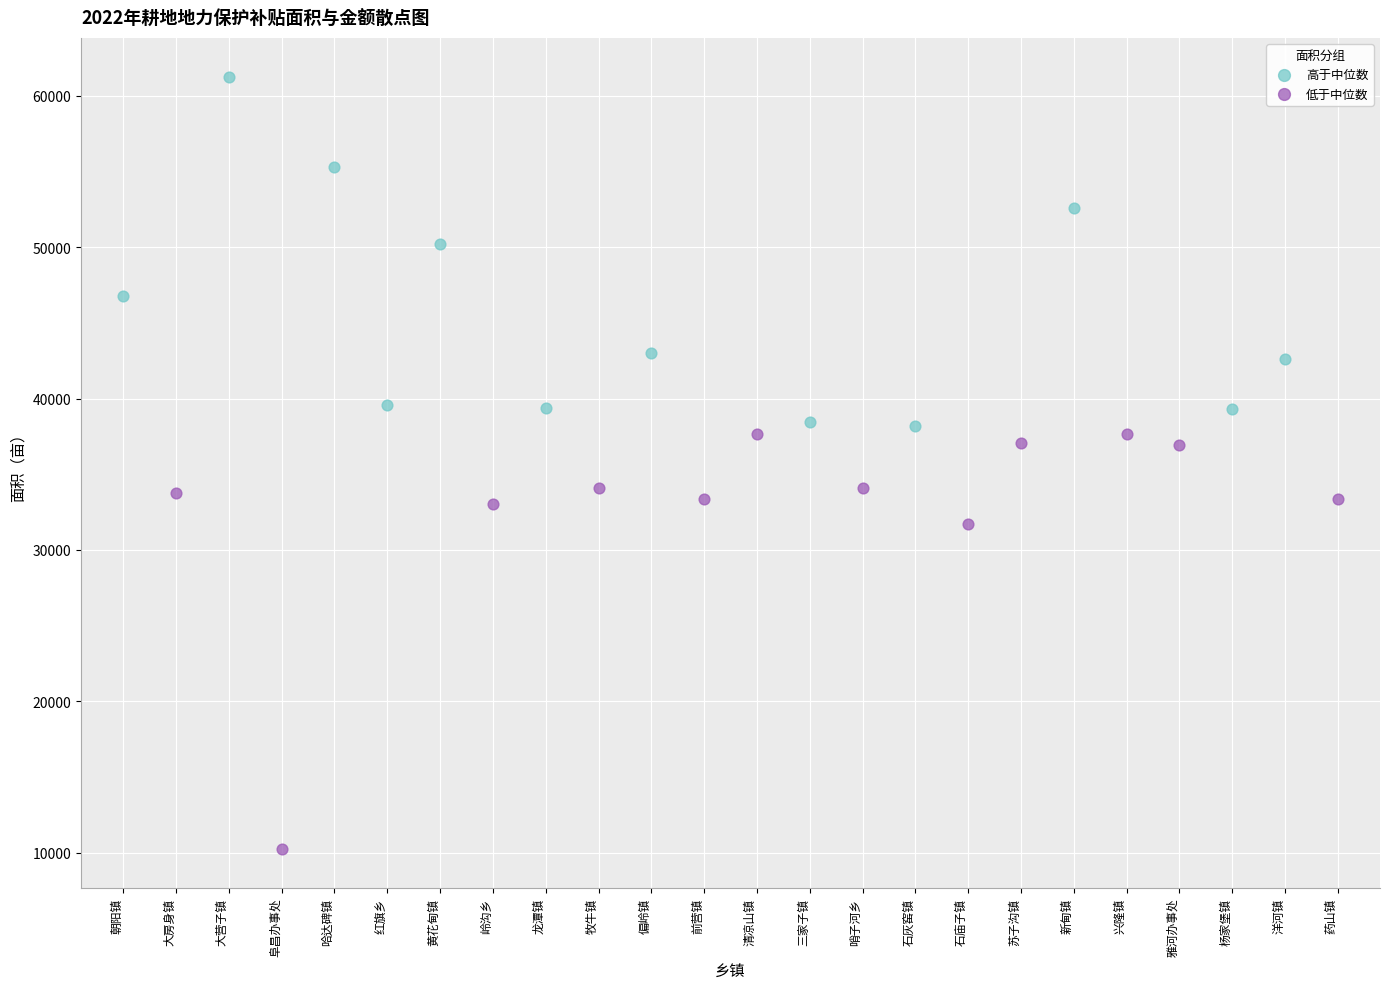

Which series contains the lowest Y value?

低于中位数